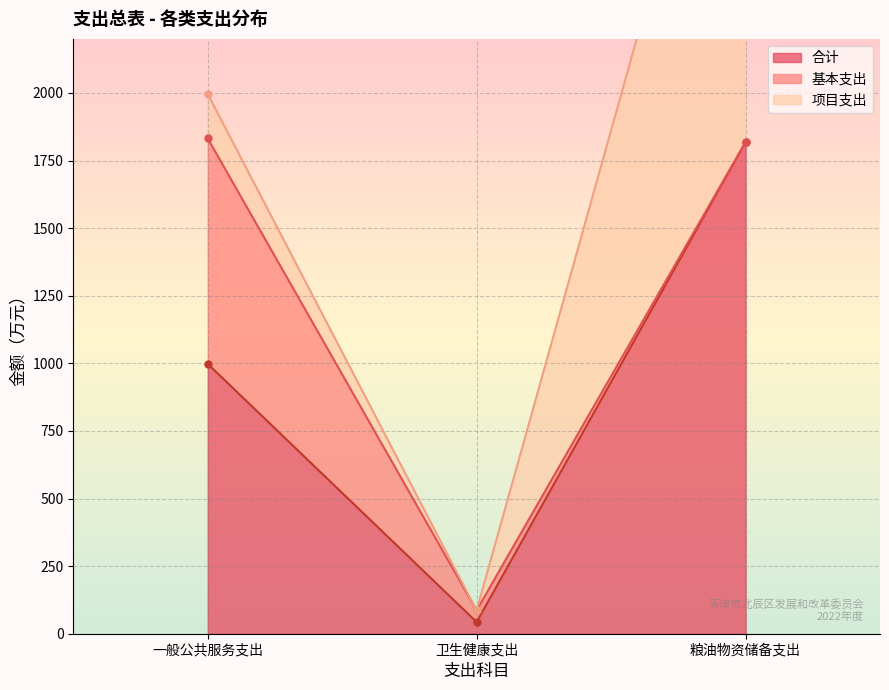

Where is 基本支出 nearest to the value 416?

卫生健康支出